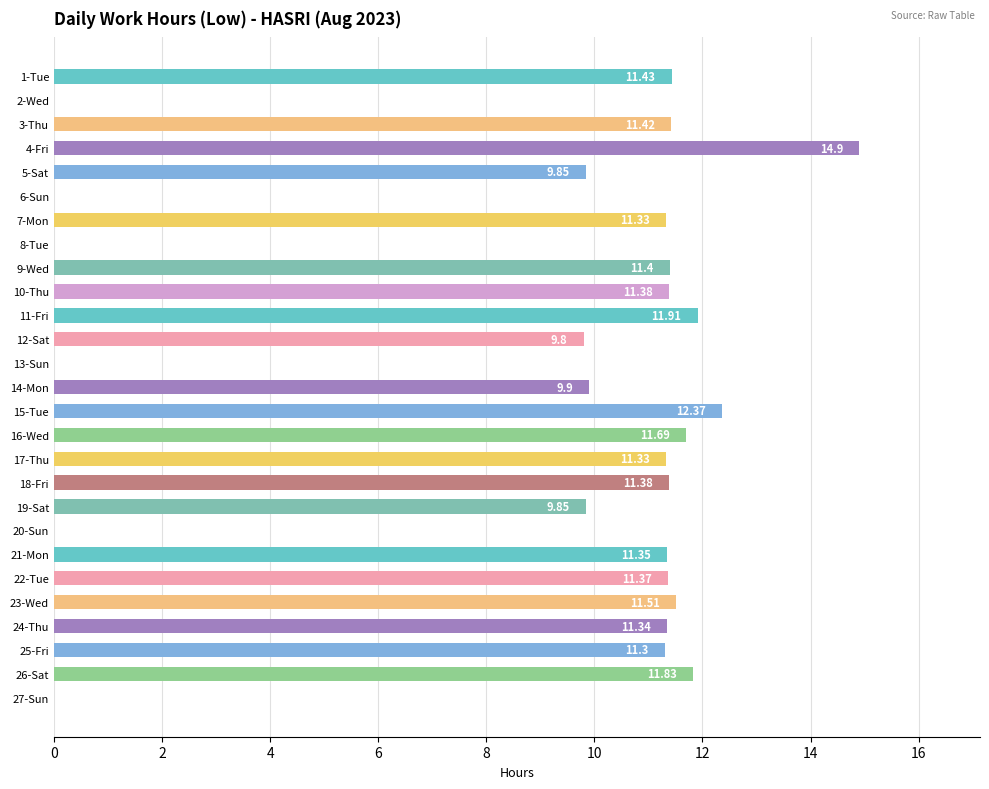

At which label is the value closest to 7?

12-Sat